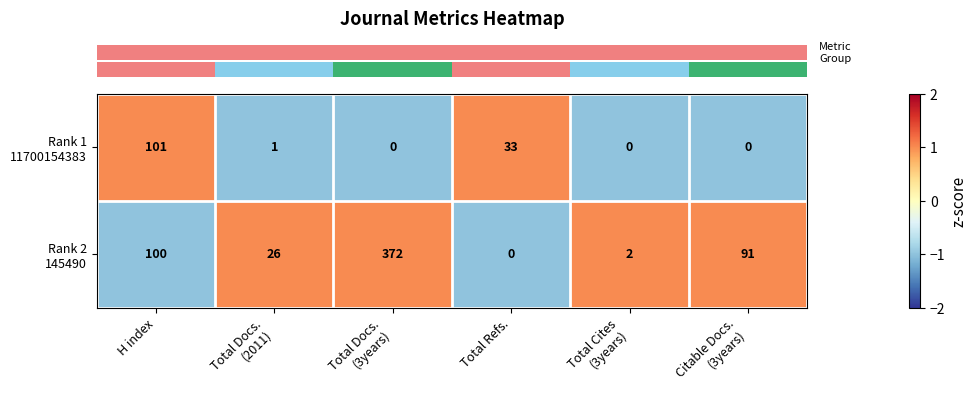

At how many categories does at least one series exceed 70?

3